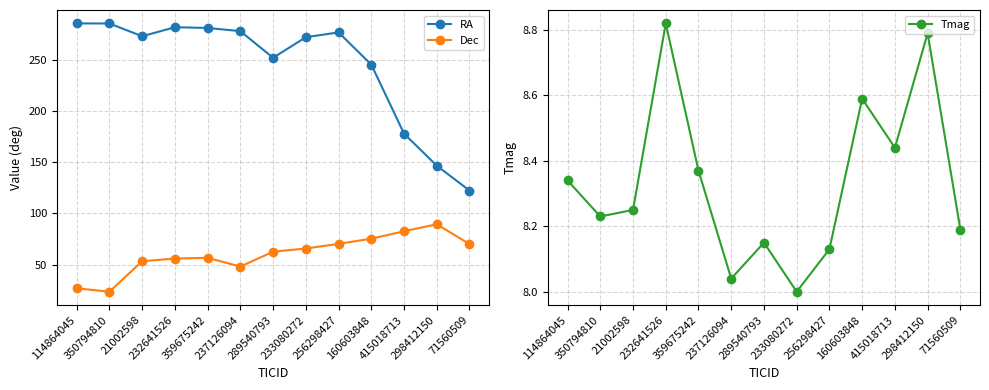

Reading left to right, extract all data points from this chart.

RA: 114864045=285.2	350794810=285.2	21002598=272.7	232641526=281.5	359675242=280.8	237126094=277.6	289540793=251.7	233080272=271.8	256298427=276.5	160603848=245.1	415018713=177.8	298412150=146.6	71560509=122.4
Dec: 114864045=27.1	350794810=23.8	21002598=53.5	232641526=56.1	359675242=56.8	237126094=48.3	289540793=62.8	233080272=65.9	256298427=70.4	160603848=75.5	415018713=82.7	298412150=89.6	71560509=70.2
Tmag: 114864045=8.3	350794810=8.2	21002598=8.2	232641526=8.8	359675242=8.4	237126094=8.0	289540793=8.2	233080272=8.0	256298427=8.1	160603848=8.6	415018713=8.4	298412150=8.8	71560509=8.2